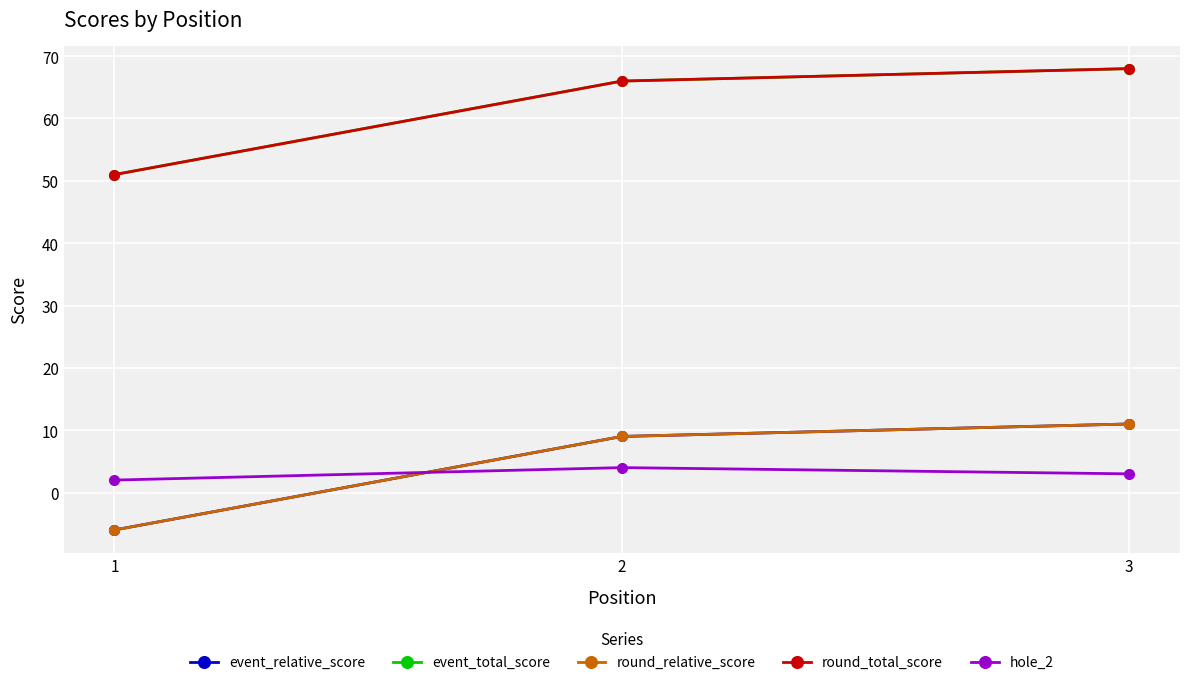

Is this an area chart (filled region under the line)?

No